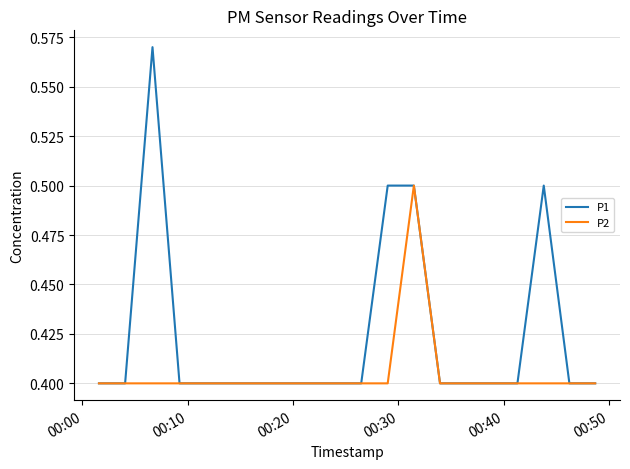

What is the average value of the P1 series?

0.4